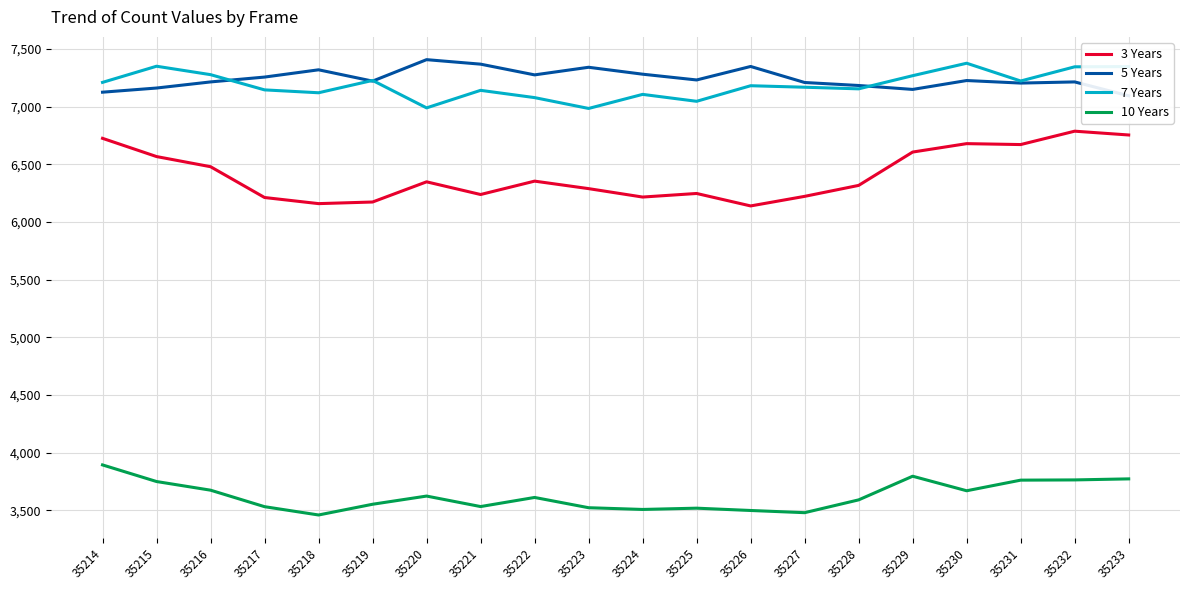

Which series has the largest total across all categories?

5 Years